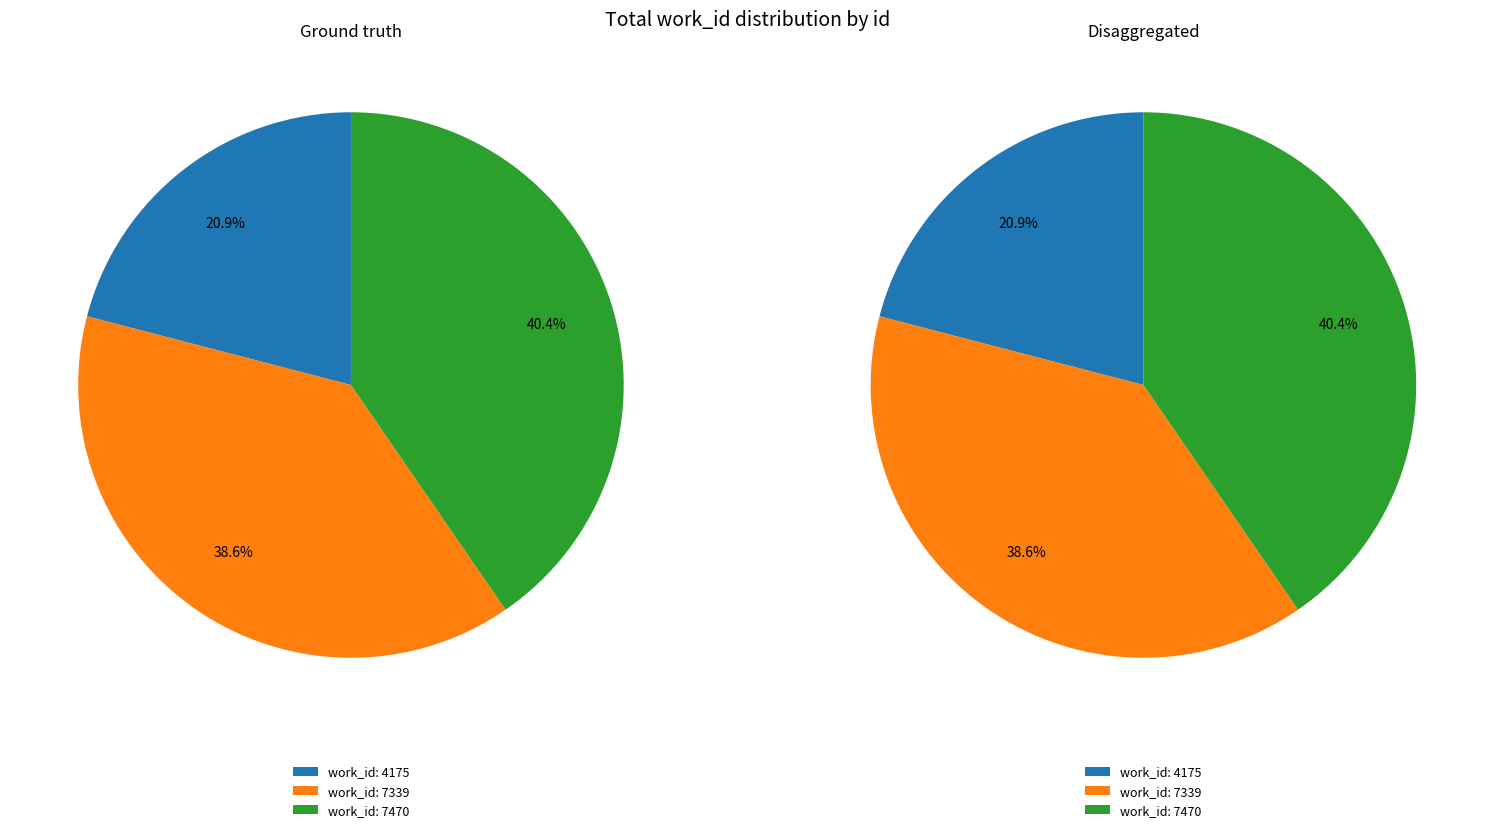

Rank the categories by value from highest to lowest.

7470, 7339, 4175